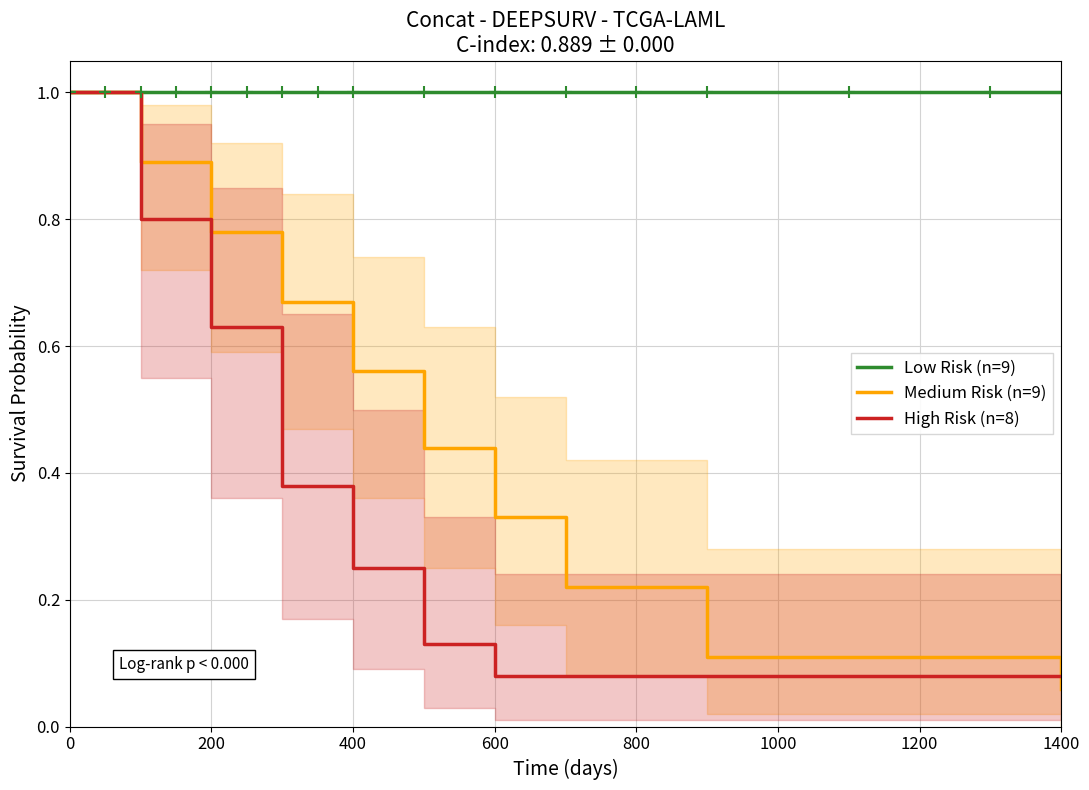

Does the chart have visible grid lines?

Yes